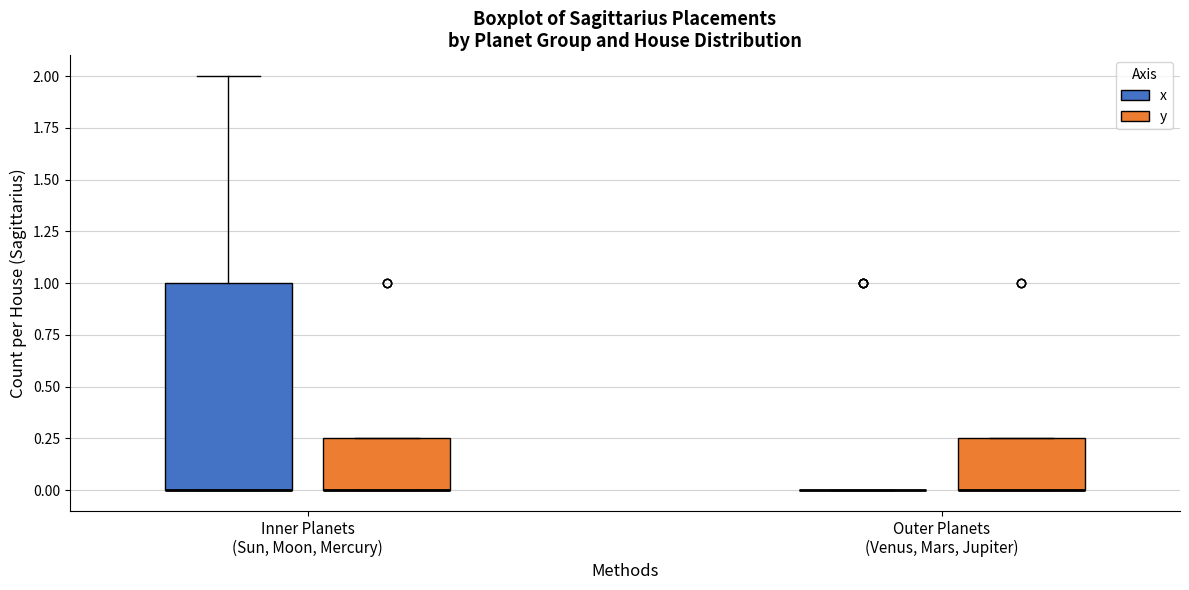

Reading left to right, read every box against the y-axis: the position of its median line, the range the box covers, and the ends of its whiskers. The values are not printed on the chart, so give them approximately, as read against the axis.

Inner Planets (Sun, Moon, Mercury) (x): median 0.00 (drawn on the box's lower edge), box 0.00 to 1.00, whiskers 0.00 to 2.00
Inner Planets (Sun, Moon, Mercury) (y): median 0.00 (drawn on the box's lower edge), box 0.00 to 0.25, whiskers 0.00 to 0.25
Outer Planets (Venus, Mars, Jupiter) (x): box collapsed to a line at 0.00, whiskers 0.00 to 0.00
Outer Planets (Venus, Mars, Jupiter) (y): median 0.00 (drawn on the box's lower edge), box 0.00 to 0.25, whiskers 0.00 to 0.25